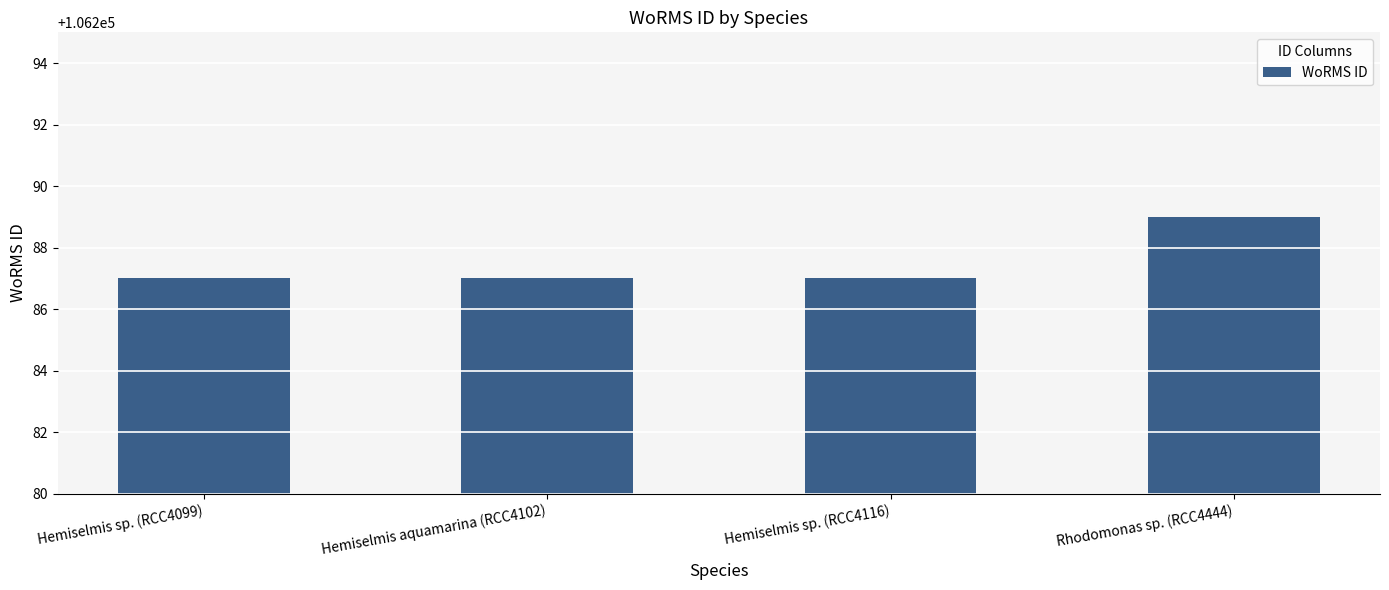

Does the chart contain any negative values?

No